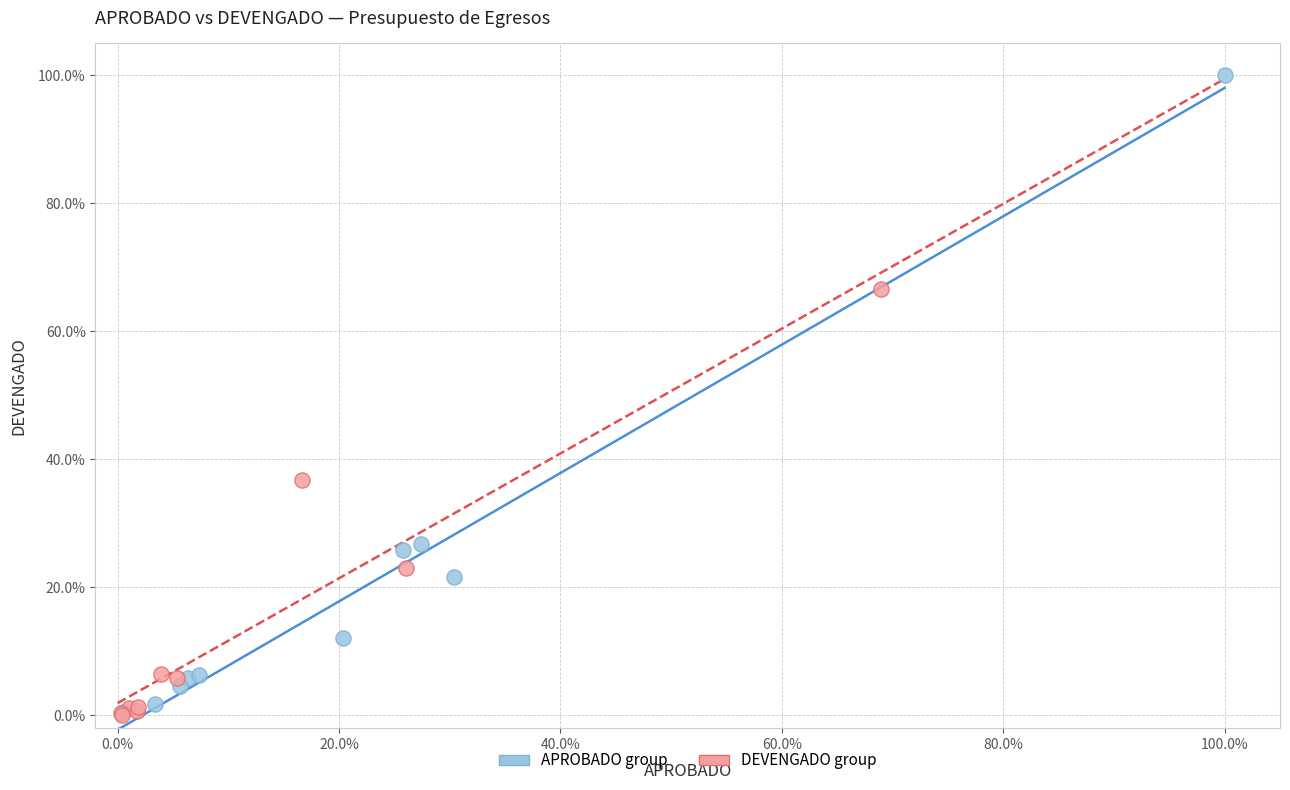

Which series contains the highest Y value?

APROBADO group